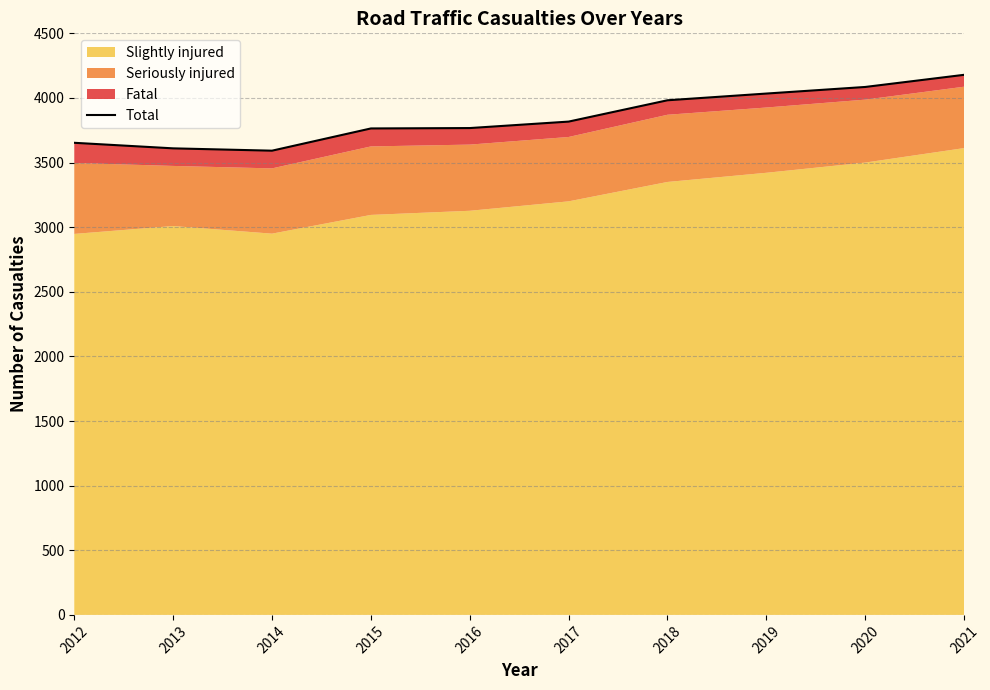

What is the value of the 1st point from the left?

3653